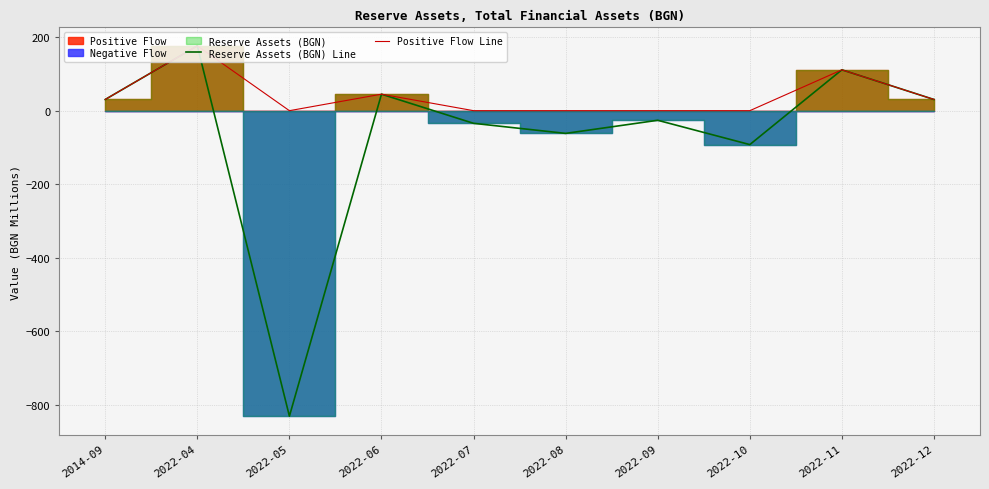

Which category has the lowest value in the Reserve Assets (BGN) Line series?

2022-05